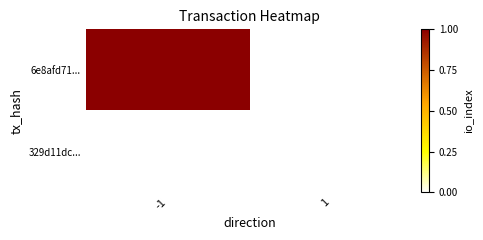

Rank the categories by 329d11dc... value from lowest to highest.

-1, 1